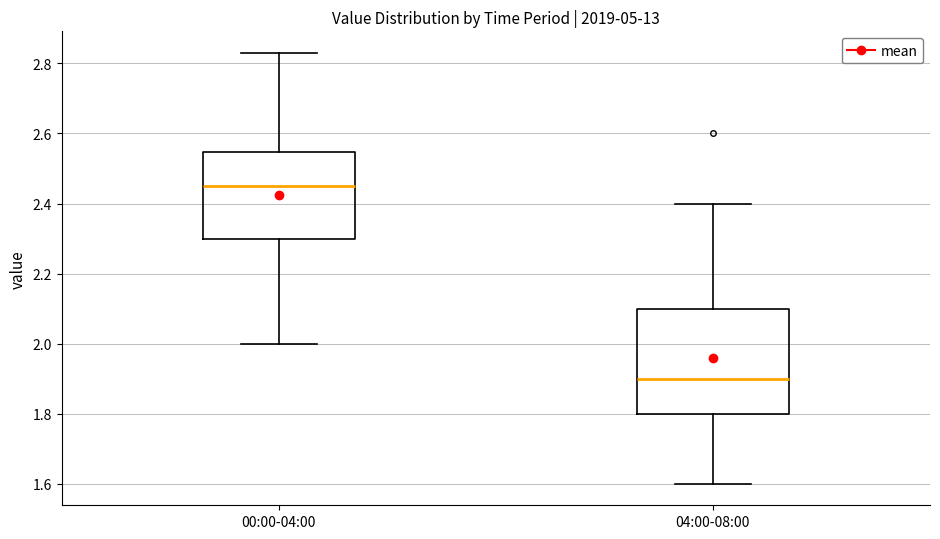

Reading left to right, transcribe this box plot: for each box, give where its median line is, the range the box spans, and where its two whiskers end, as read against the y-axis. The values are not printed on the chart, so give them approximately, as read against the axis.

00:00-04:00: median 2.46, box 2.30 to 2.54, whiskers 2.00 to 2.84
04:00-08:00: median 1.90, box 1.80 to 2.10, whiskers 1.60 to 2.40